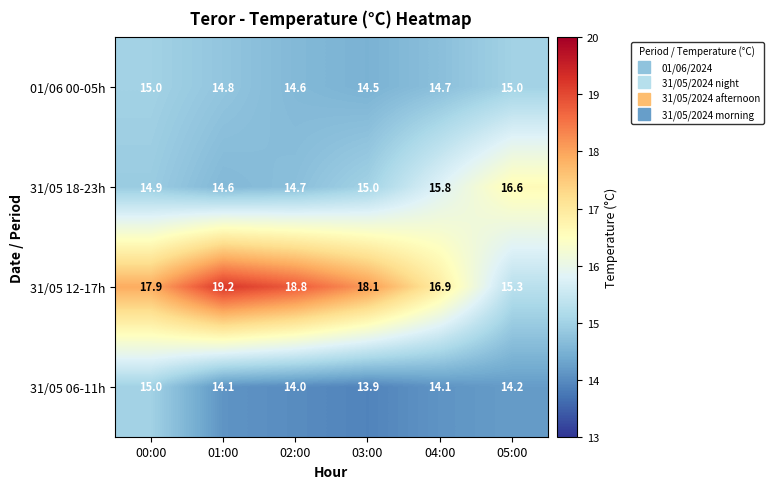

What is the difference between the highest and lowest values at 02:00?

4.8